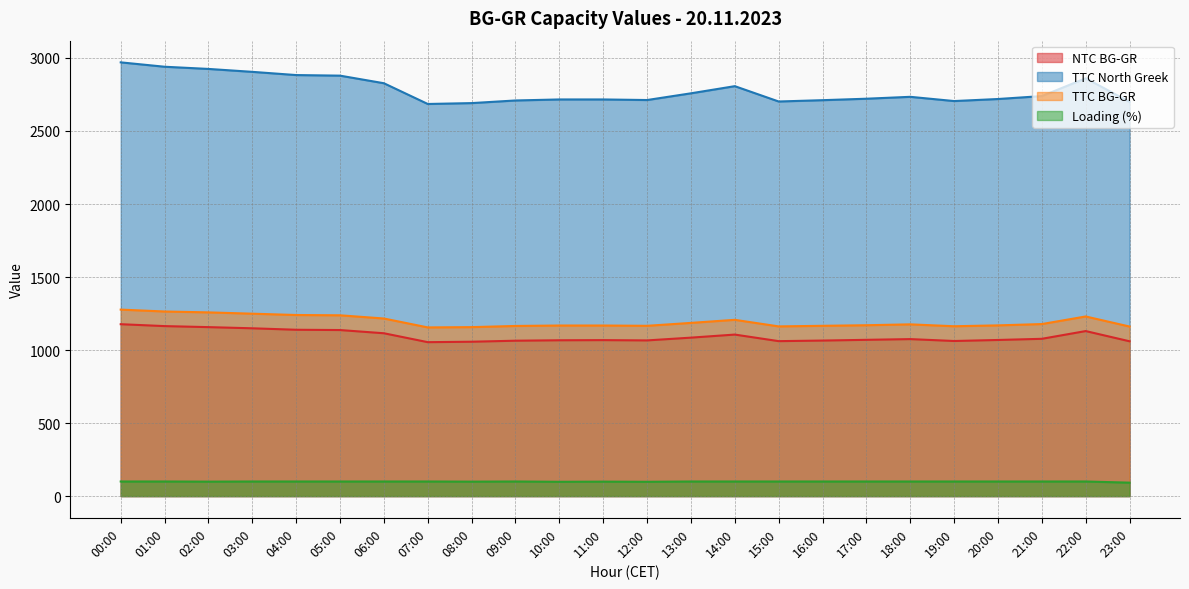

How many lines are shown in the chart?

4